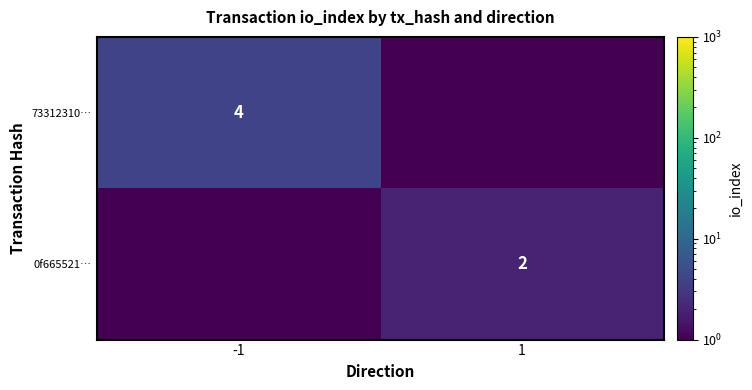

At how many categories does at least one series exceed 3?

1